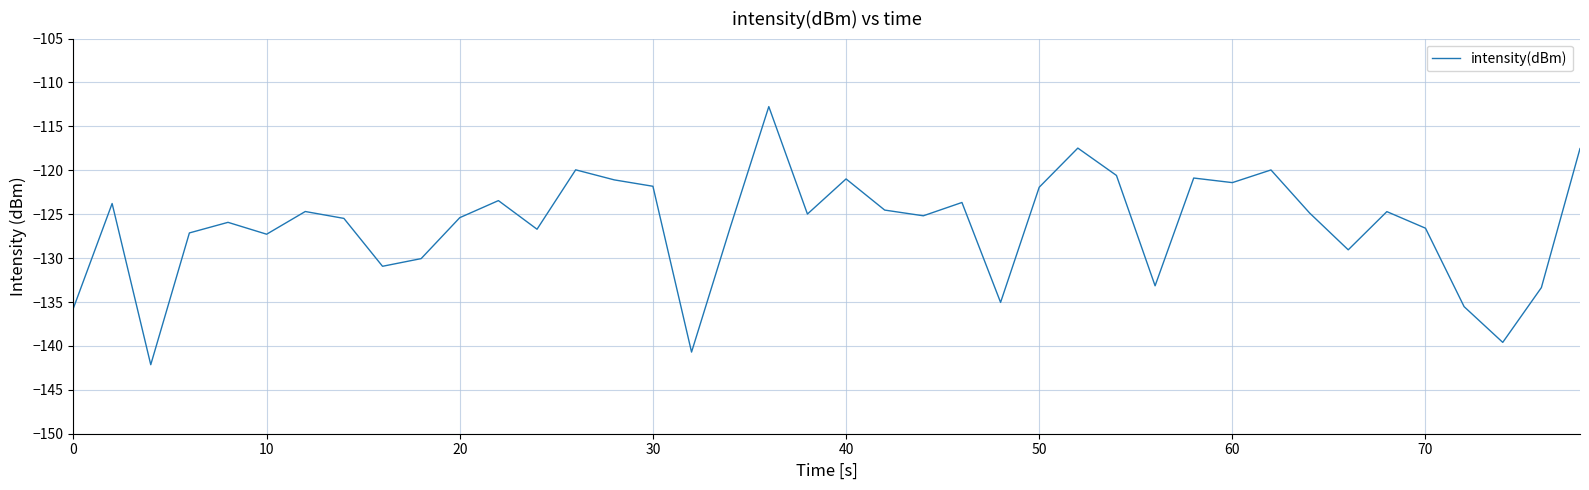

What is the maximum value shown in the chart?

-112.7